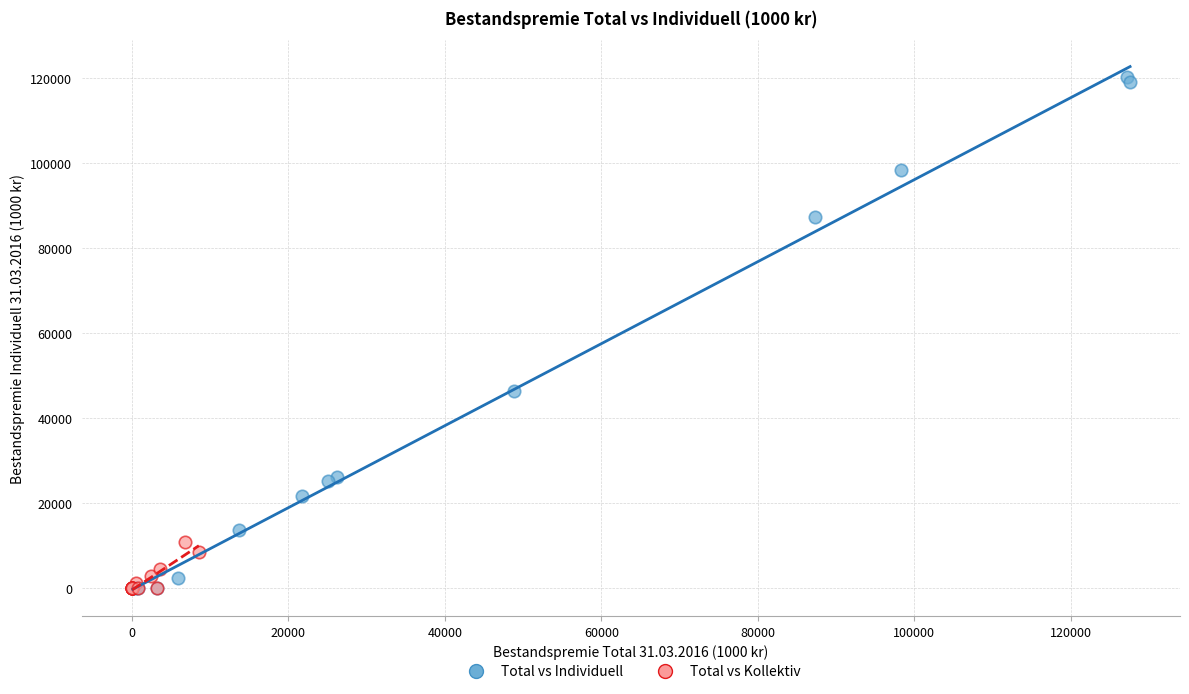

Which series has the widest spread of Y values?

Total vs Individuell